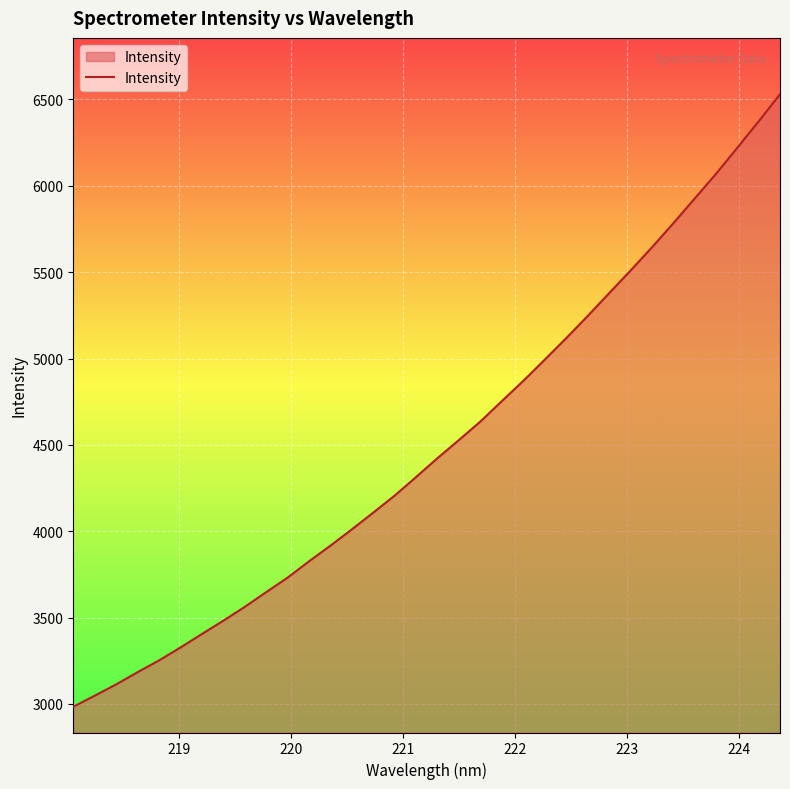

What is the difference between the maximum and minimum values?

3545.5